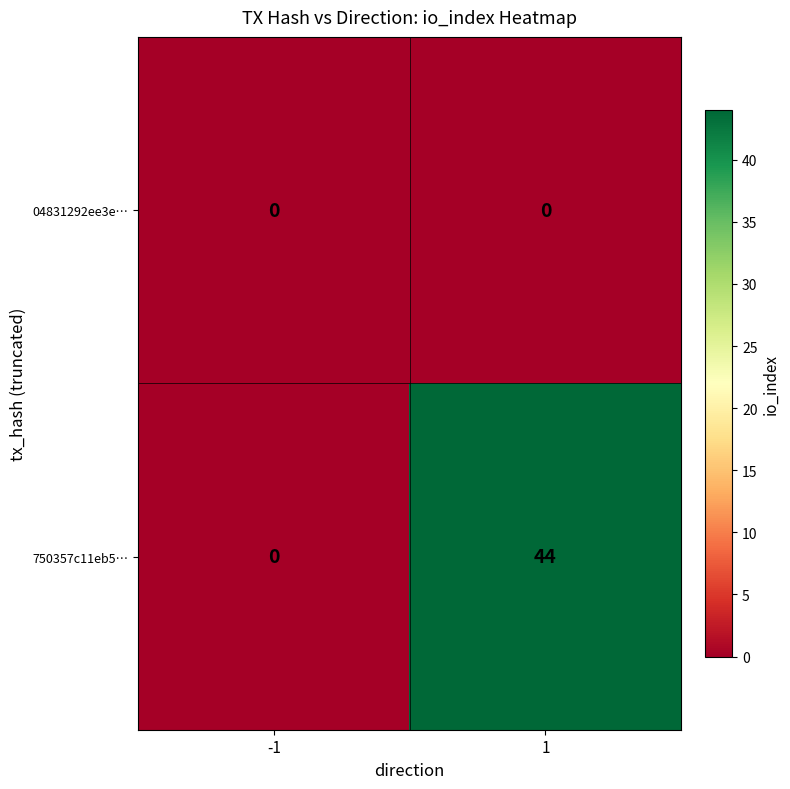

What is the sum of the 750357c11eb5… values at 1 and -1?

44